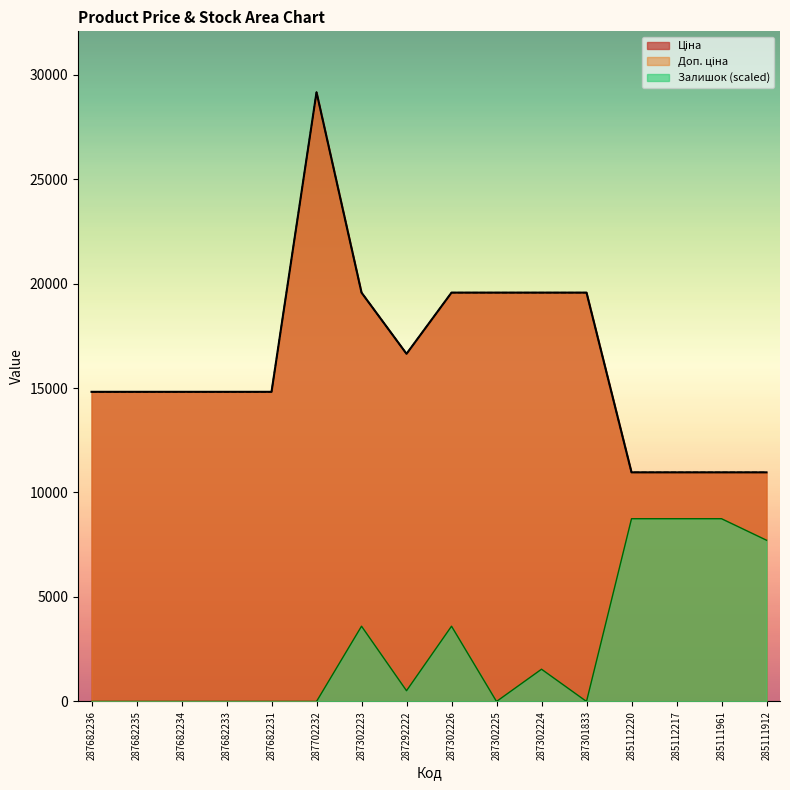

Count the number of categories in the chart.

16